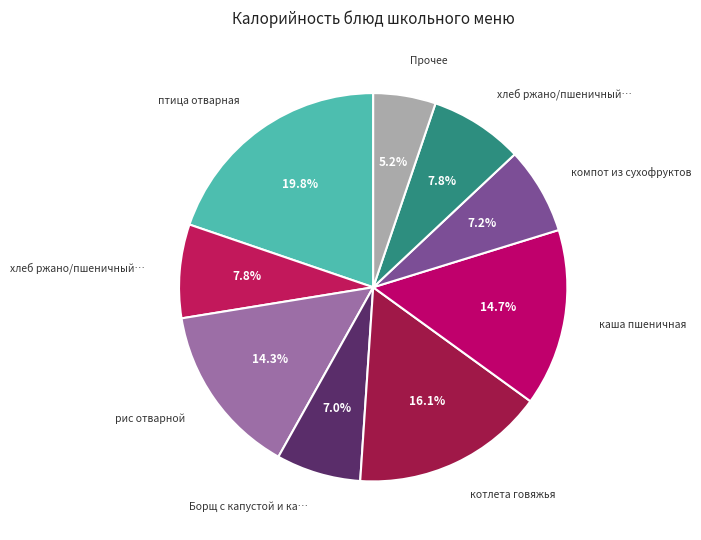

How many segments does this pie chart have?

9